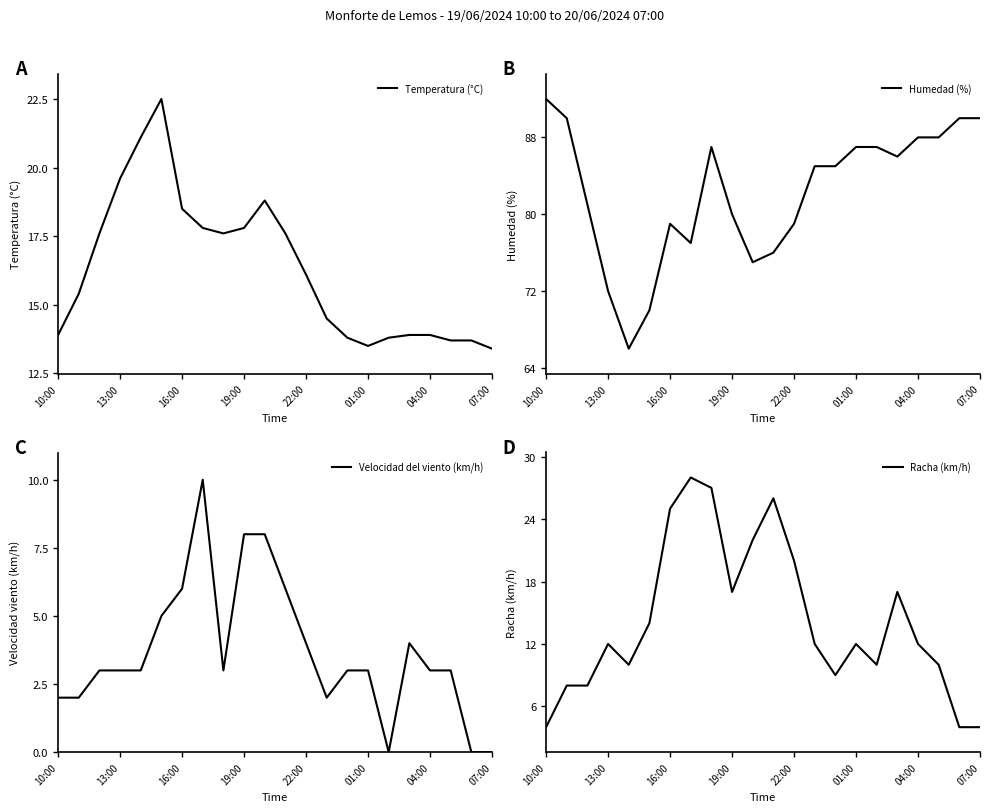

What is the highest value of the Humedad (%) series?

92